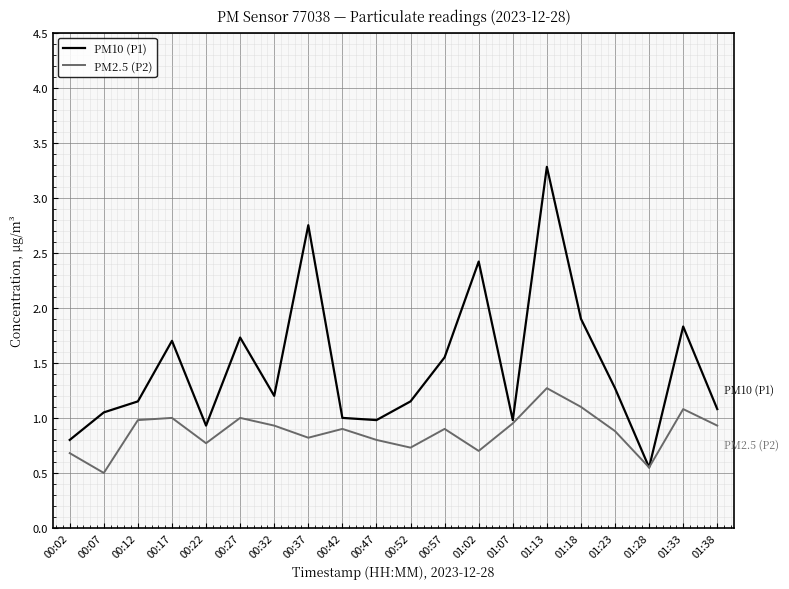

What is the smallest value displayed?

0.5